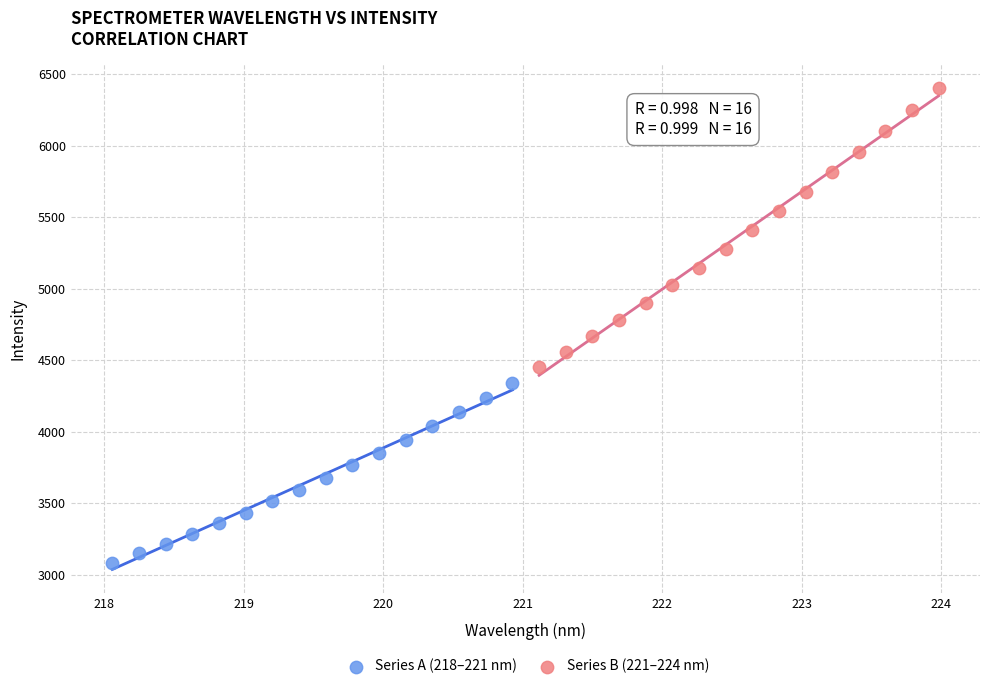

What are all the series names shown in the legend?

Series A (218–221 nm), Series B (221–224 nm)